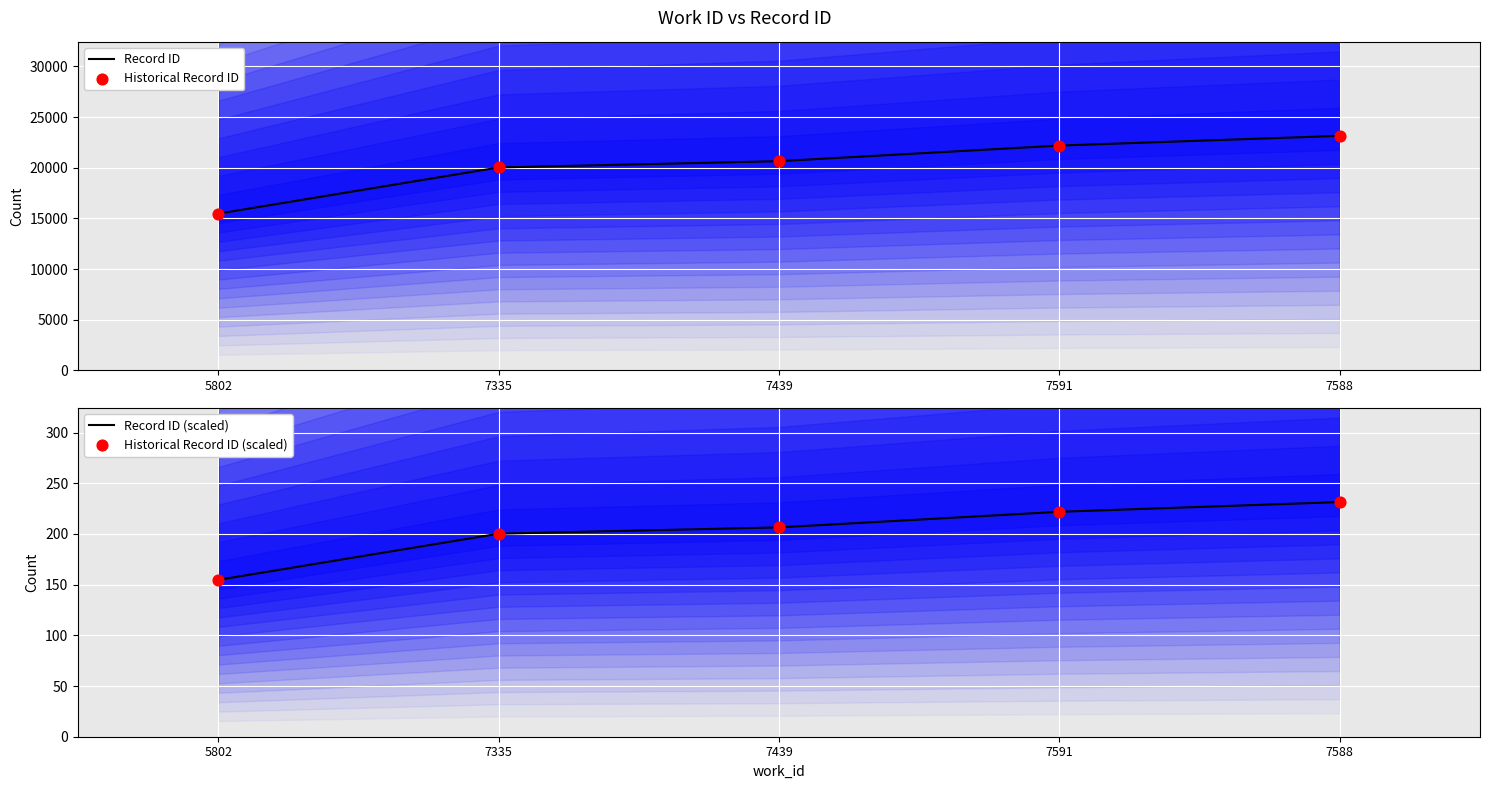

At how many categories does at least one series exceed 11284?

5